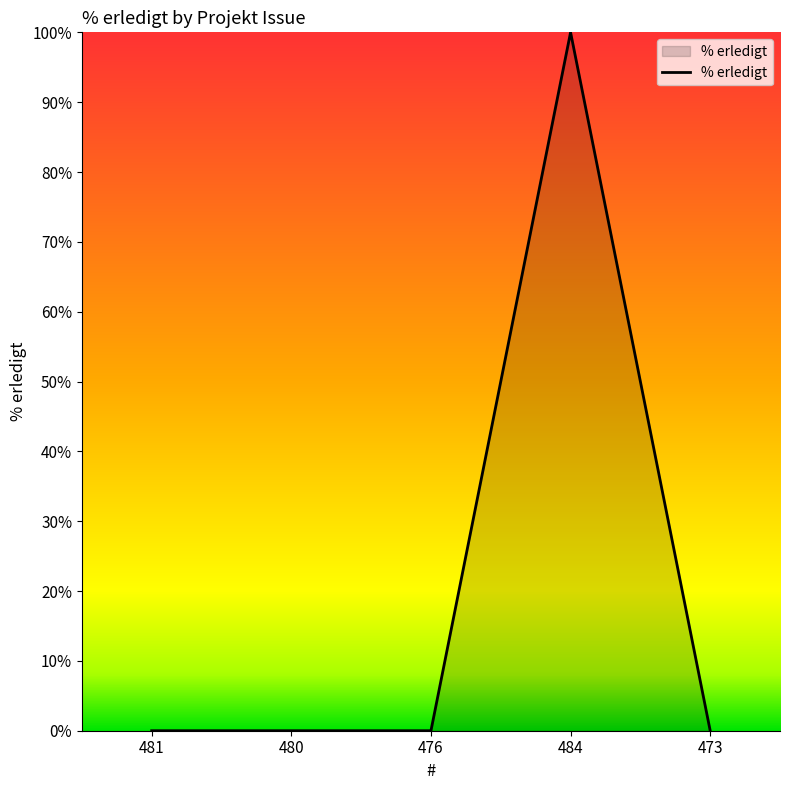

How many categories are shown in the chart?

5